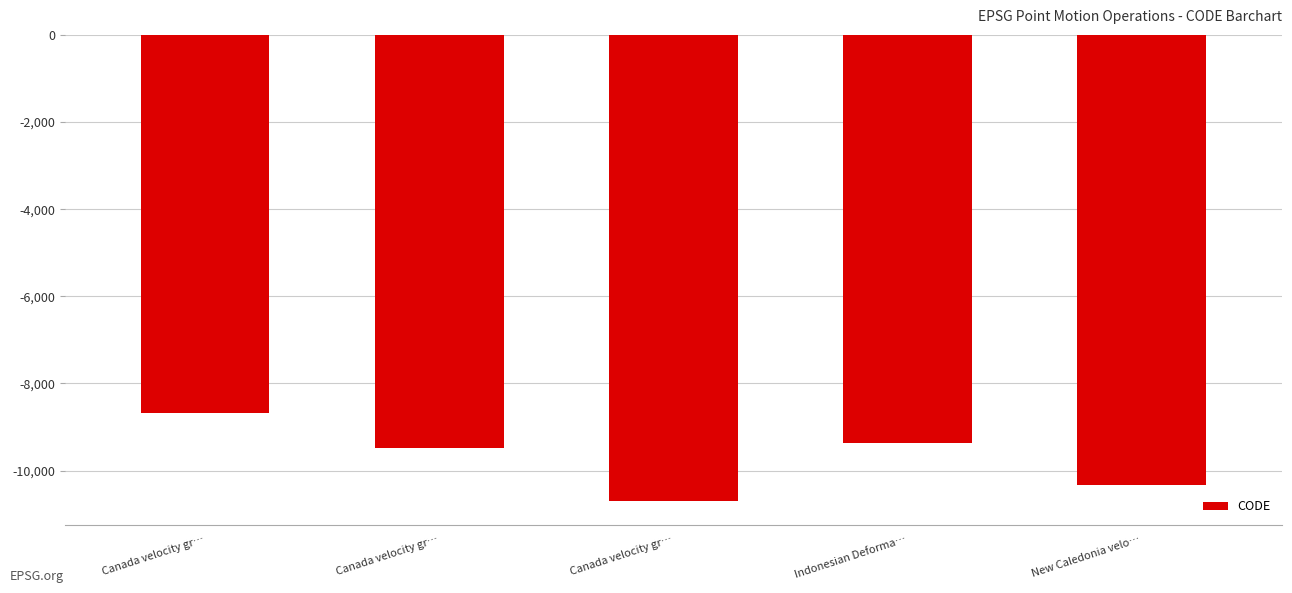

What is the difference between the values at Canada velocity gr… and Canada velocity gr…?

2031